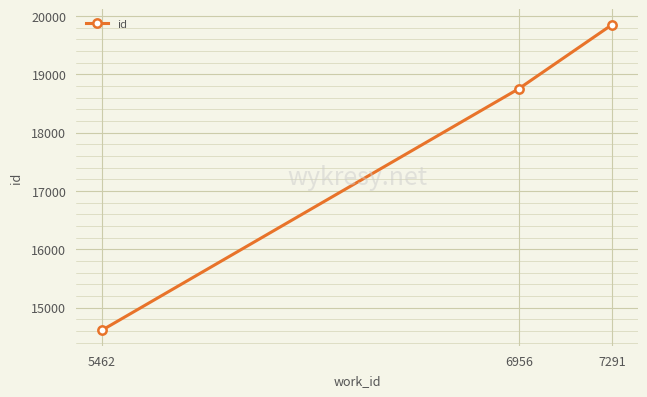

What is the difference between the maximum and minimum values?

5246